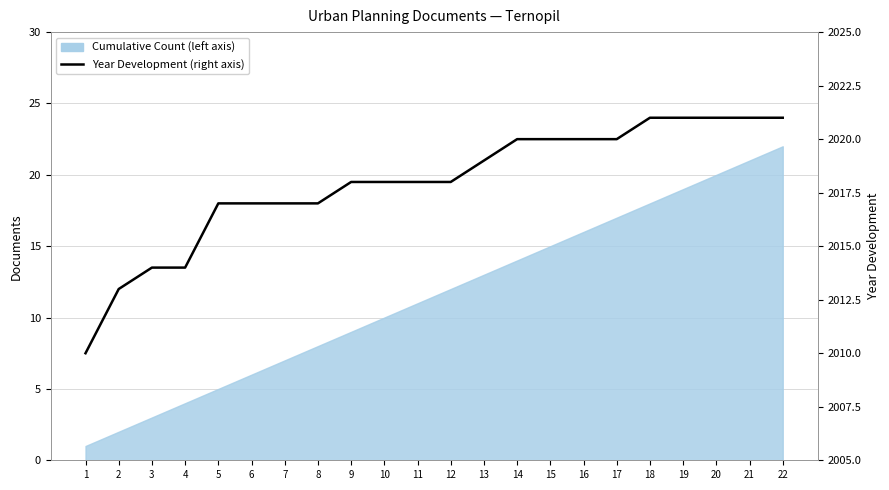

Reading right to left, what are all the values shown in this chart?

2021	2021	2021	2021	2021	2020	2020	2020	2020	2019	2018	2018	2018	2018	2017	2017	2017	2017	2014	2014	2013	2010